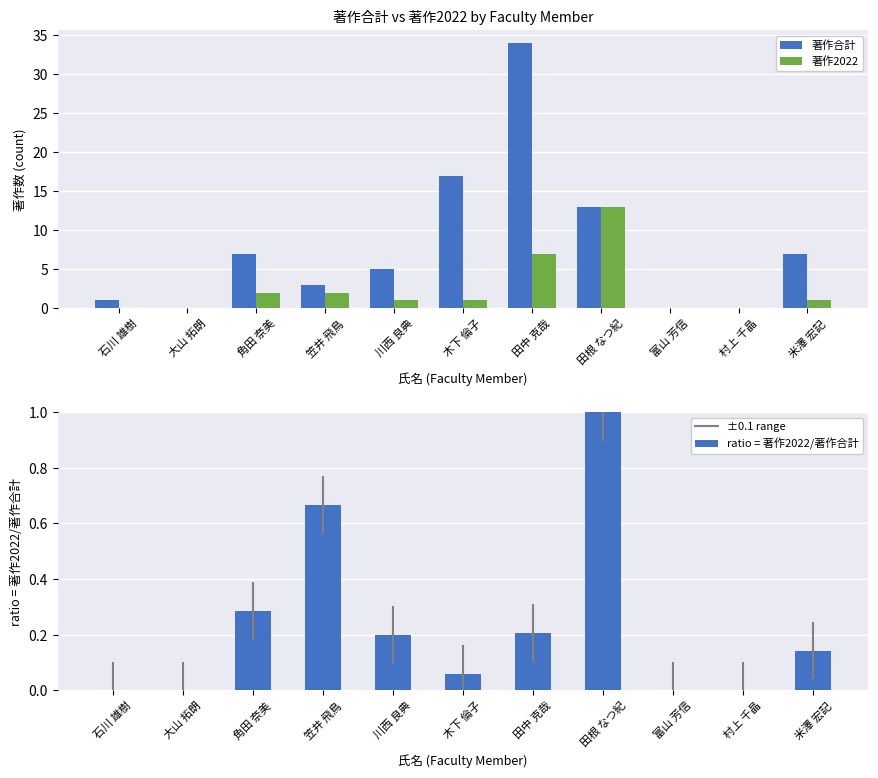

What is the sum of all ratio = 著作2022/著作合計 values?

2.6